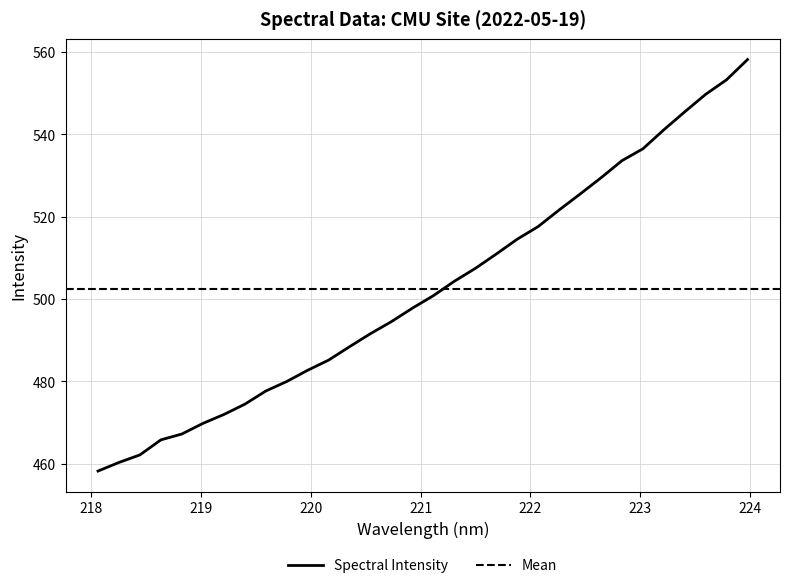

True or false: the data shows 848.9 at 220.7354.

False